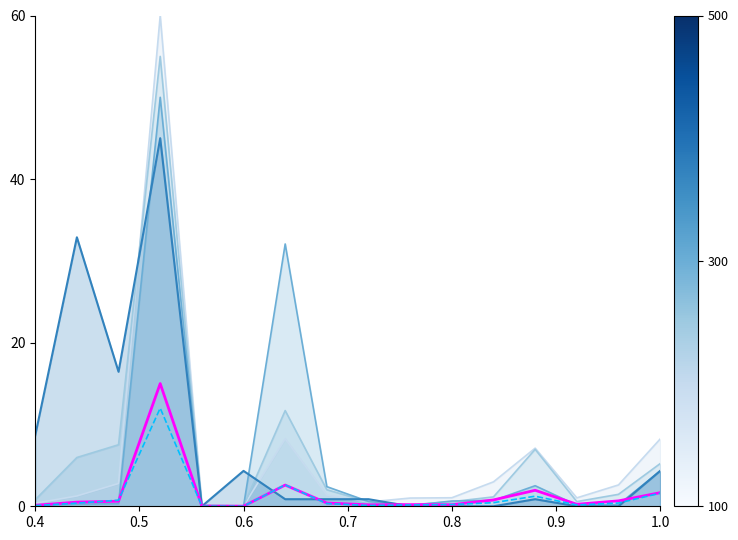

What is the greatest value displayed?

60.0